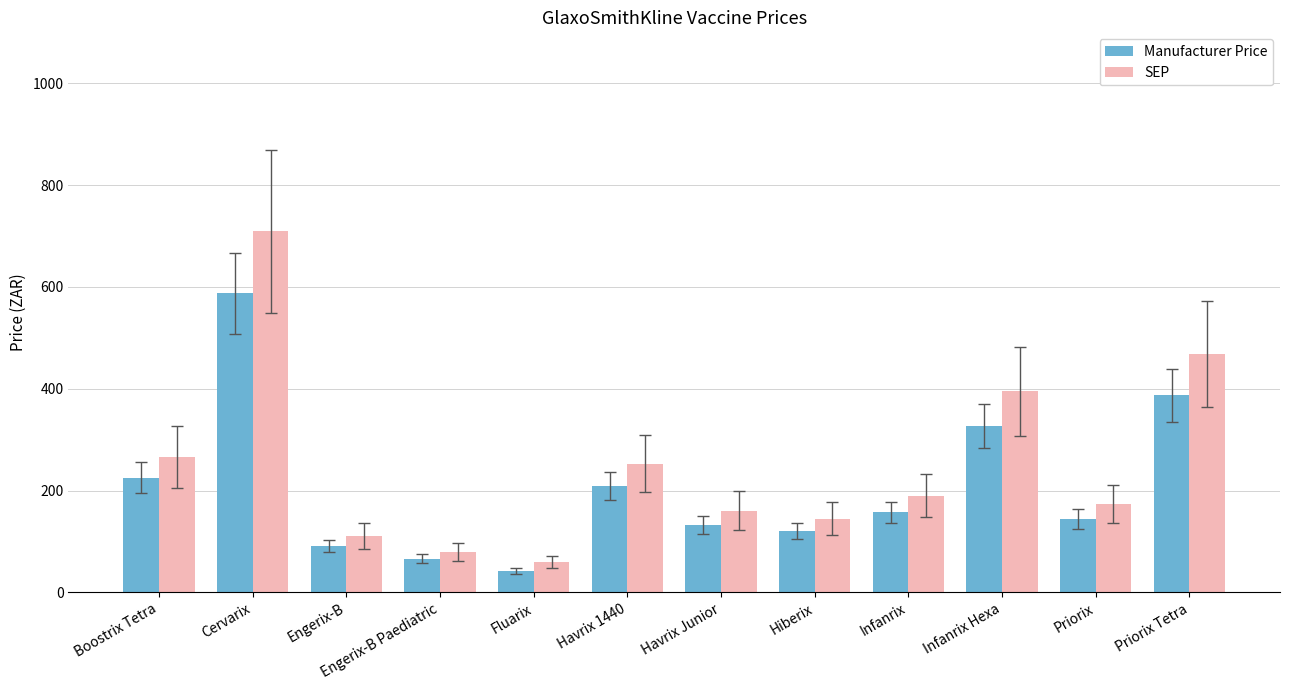

How many data points does each series have?

12